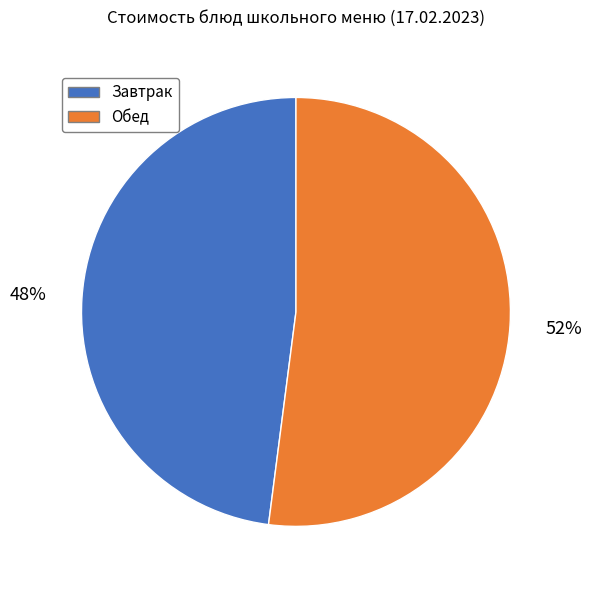

To the nearest percent, what is the average slice percentage?

50%